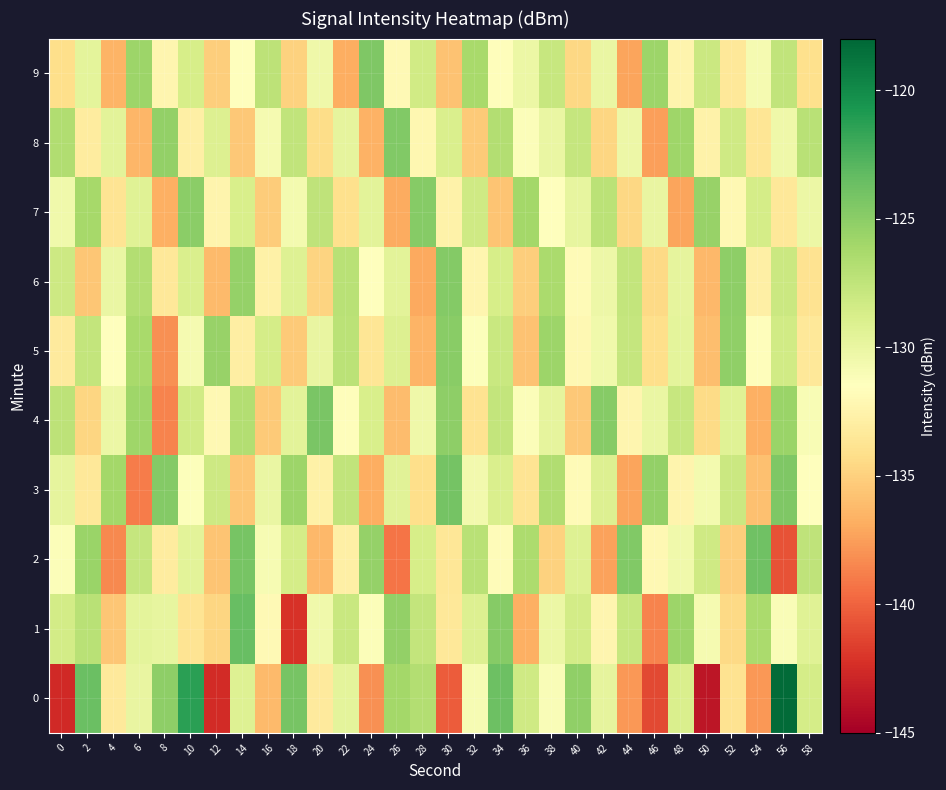

Rank the series at 36 from highest to lowest value.

7, 2, 0, 9, 4, 8, 3, 6, 5, 1